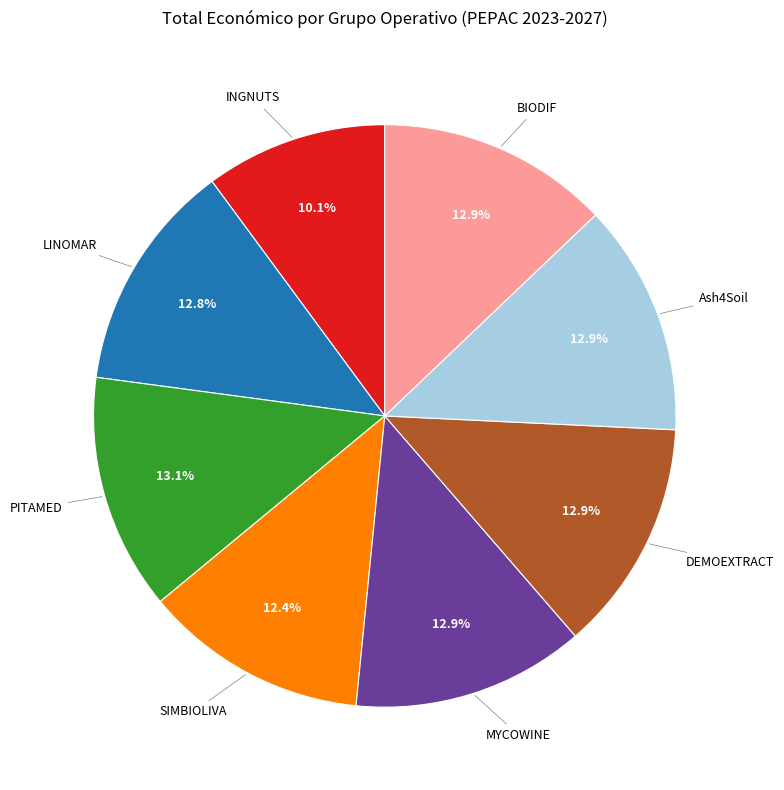

Do BIODIF and LINOMAR together represent more than half of the pie?

No